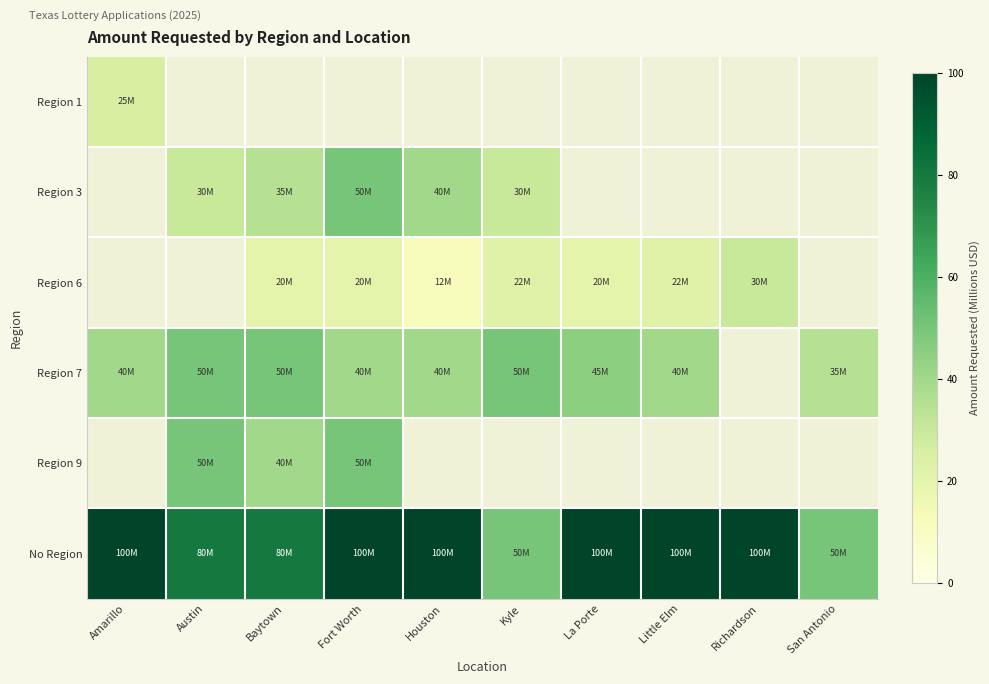

How many categories are shown in the chart?

10